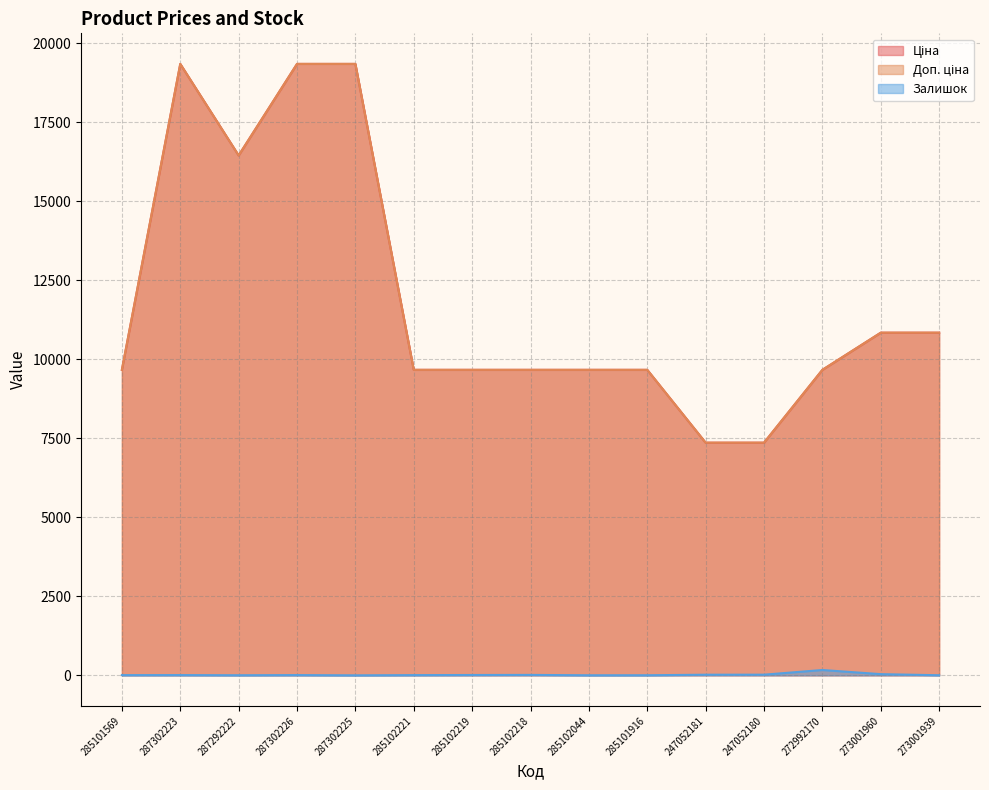

At which category does the chart reach its peak across all series?

287302223